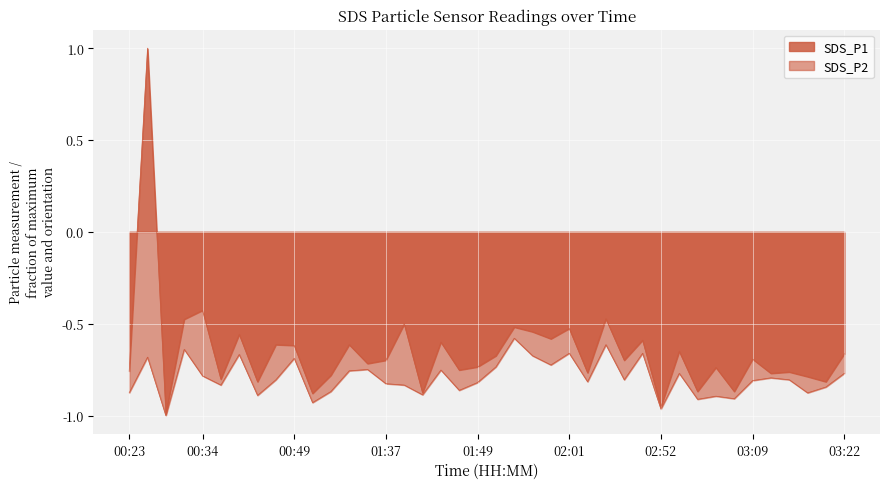

True or false: SDS_P2 and SDS_P1 intersect in this chart.

False